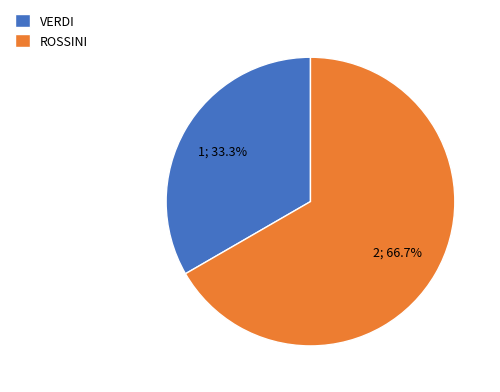

Approximately how many times larger is the value at ROSSINI compared to VERDI?

2.0